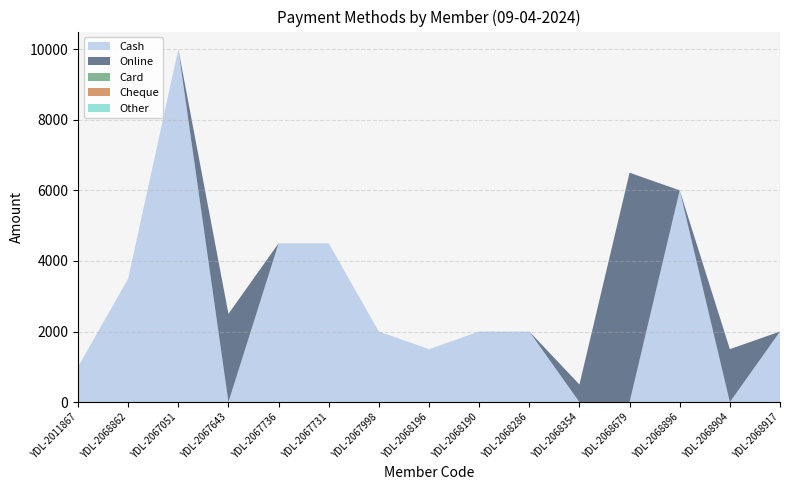

Reading left to right, list all the values displayed in this chart.

Cash: YDL-2011867=1000	YDL-2068862=3500	YDL-2067051=10000	YDL-2067643=0	YDL-2067736=4500	YDL-2067731=4500	YDL-2067998=2000	YDL-2068196=1500	YDL-2068190=2000	YDL-2068286=2000	YDL-2068354=0	YDL-2068679=0	YDL-2068896=6000	YDL-2068904=0	YDL-2068917=2000
Online: YDL-2011867=0	YDL-2068862=0	YDL-2067051=0	YDL-2067643=2500	YDL-2067736=0	YDL-2067731=0	YDL-2067998=0	YDL-2068196=0	YDL-2068190=0	YDL-2068286=0	YDL-2068354=500	YDL-2068679=6500	YDL-2068896=0	YDL-2068904=1500	YDL-2068917=0
Card: YDL-2011867=0	YDL-2068862=0	YDL-2067051=0	YDL-2067643=0	YDL-2067736=0	YDL-2067731=0	YDL-2067998=0	YDL-2068196=0	YDL-2068190=0	YDL-2068286=0	YDL-2068354=0	YDL-2068679=0	YDL-2068896=0	YDL-2068904=0	YDL-2068917=0
Cheque: YDL-2011867=0	YDL-2068862=0	YDL-2067051=0	YDL-2067643=0	YDL-2067736=0	YDL-2067731=0	YDL-2067998=0	YDL-2068196=0	YDL-2068190=0	YDL-2068286=0	YDL-2068354=0	YDL-2068679=0	YDL-2068896=0	YDL-2068904=0	YDL-2068917=0
Other: YDL-2011867=0	YDL-2068862=0	YDL-2067051=0	YDL-2067643=0	YDL-2067736=0	YDL-2067731=0	YDL-2067998=0	YDL-2068196=0	YDL-2068190=0	YDL-2068286=0	YDL-2068354=0	YDL-2068679=0	YDL-2068896=0	YDL-2068904=0	YDL-2068917=0